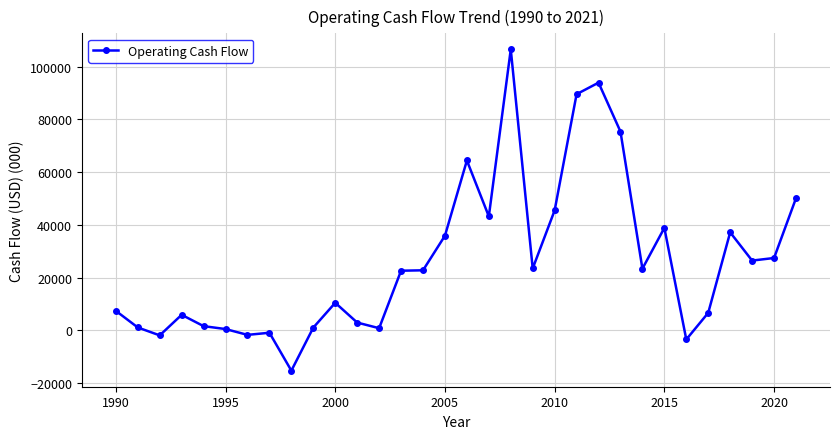

What is the difference between the maximum and minimum values?

121860